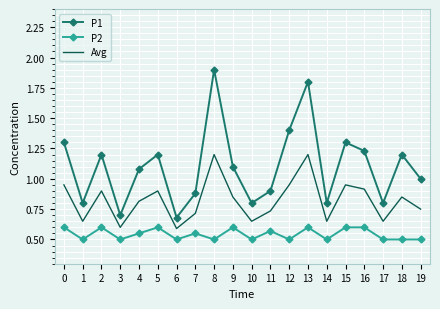

Which category has the highest value across all series?

8